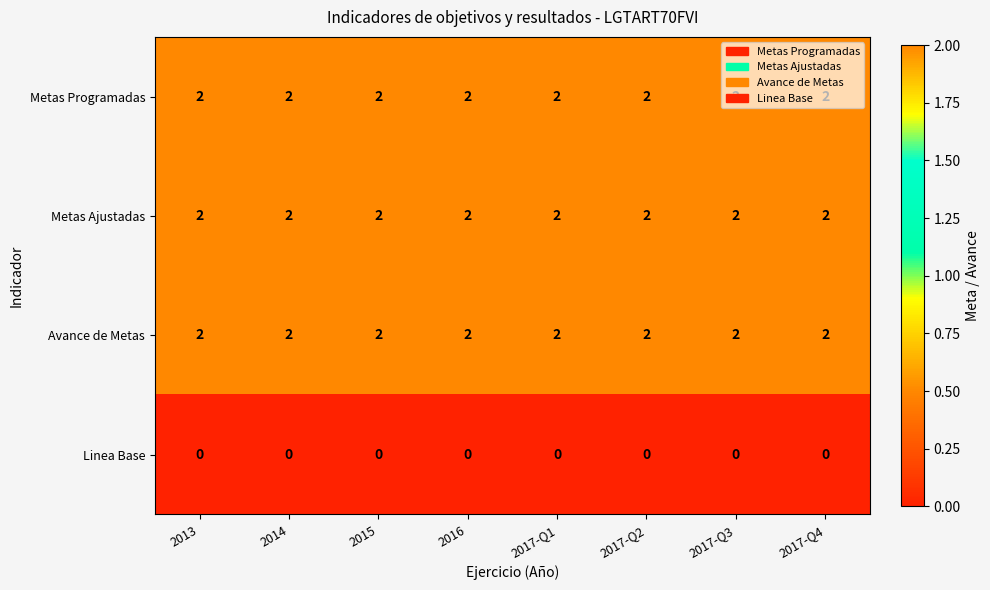

What is the sum of the Metas Ajustadas values at 2013 and 2017-Q4?

4